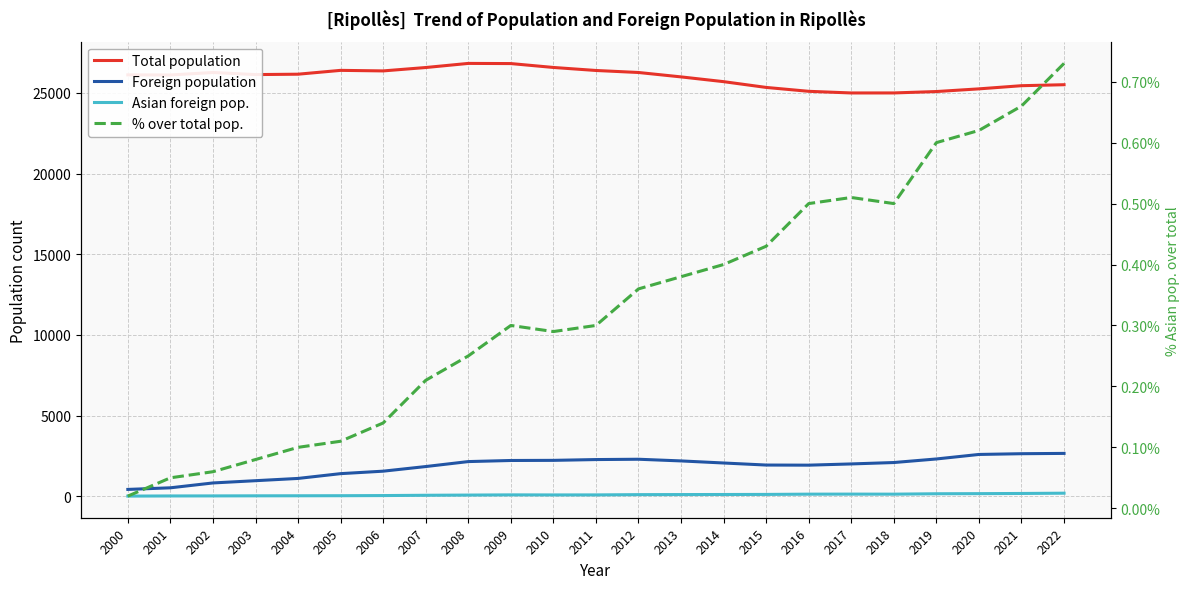

List the series in order of their peak value, lowest first.

% over total pop., Asian foreign pop., Foreign population, Total population